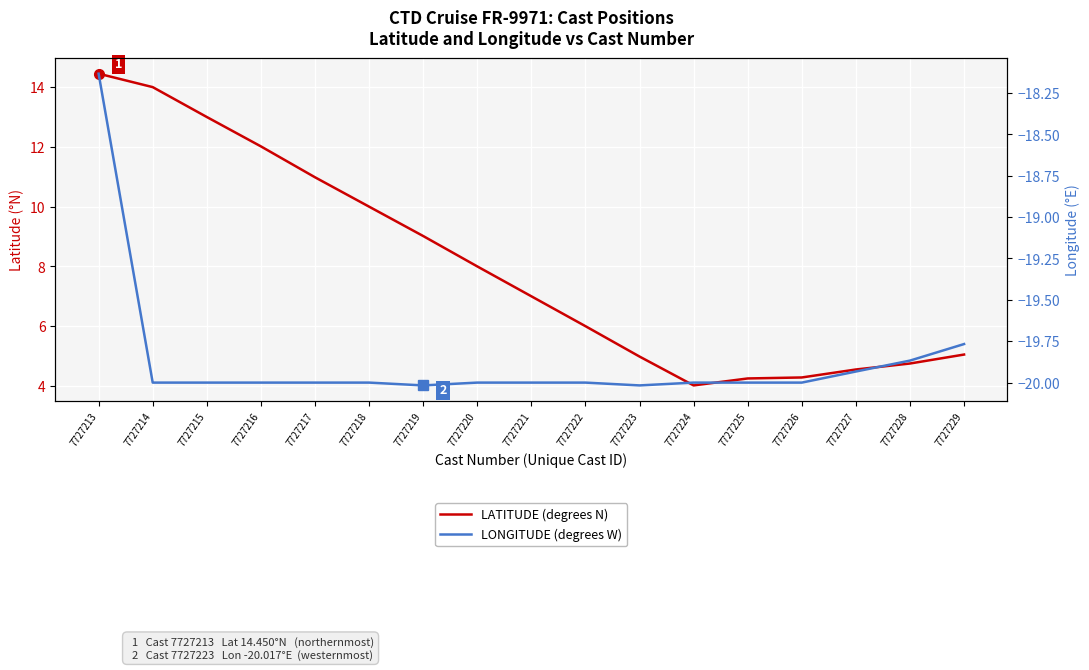

List the labels in order of LONGITUDE (degrees W) value, largest first.

7727213, 7727229, 7727228, 7727227, 7727214, 7727215, 7727216, 7727217, 7727218, 7727220, 7727221, 7727222, 7727224, 7727225, 7727226, 7727219, 7727223